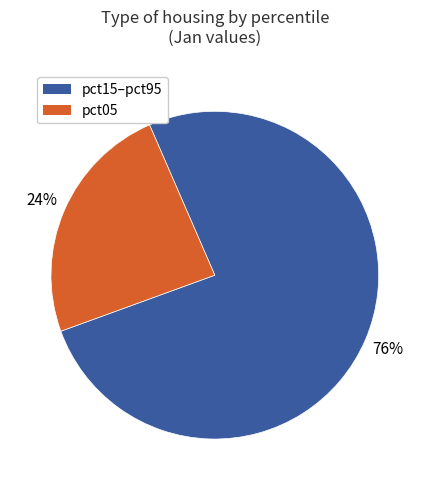

Is pct05 the majority of the pie?

No